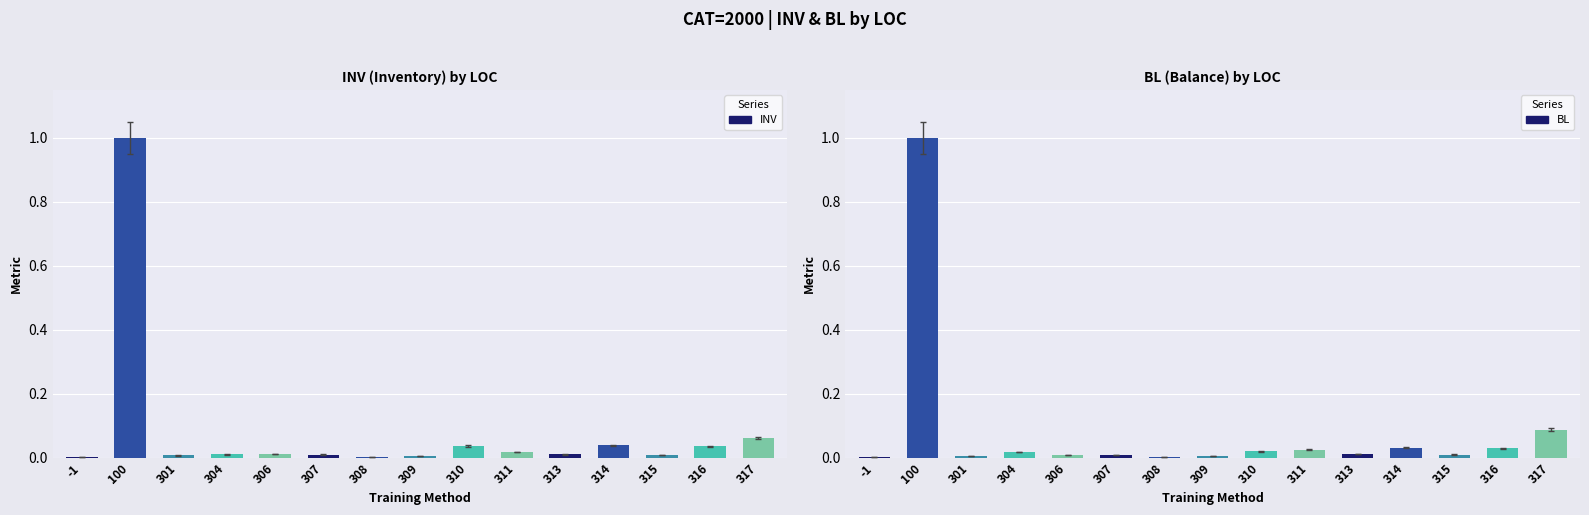

At which category does the chart reach its peak across all series?

100